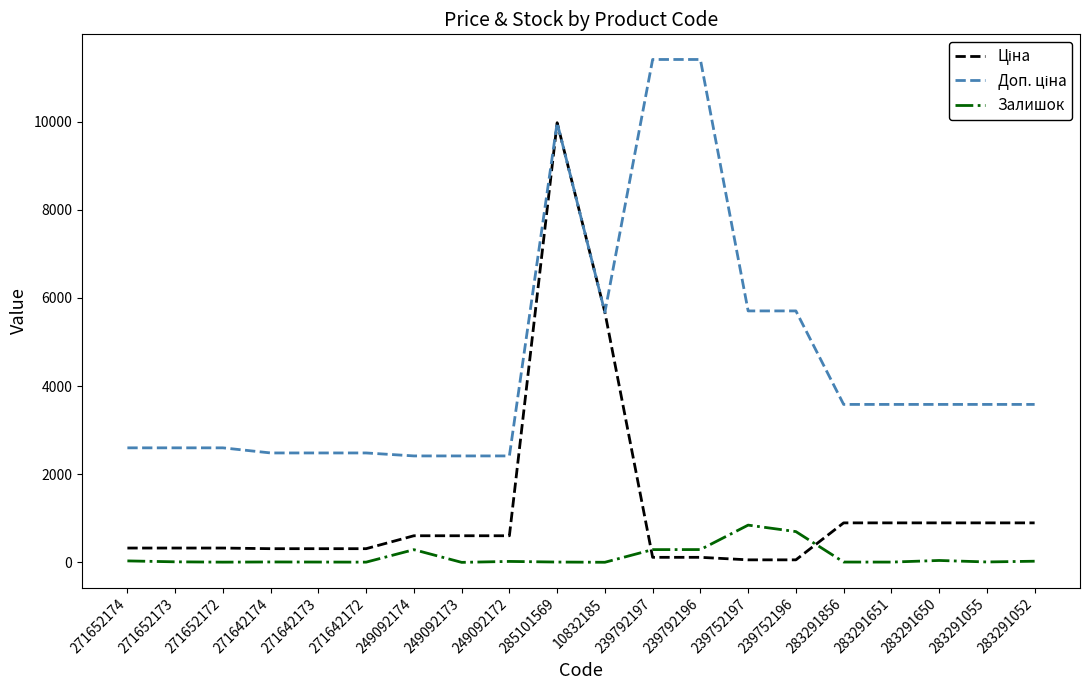

At which category is the sum across all series the highest?

285101569